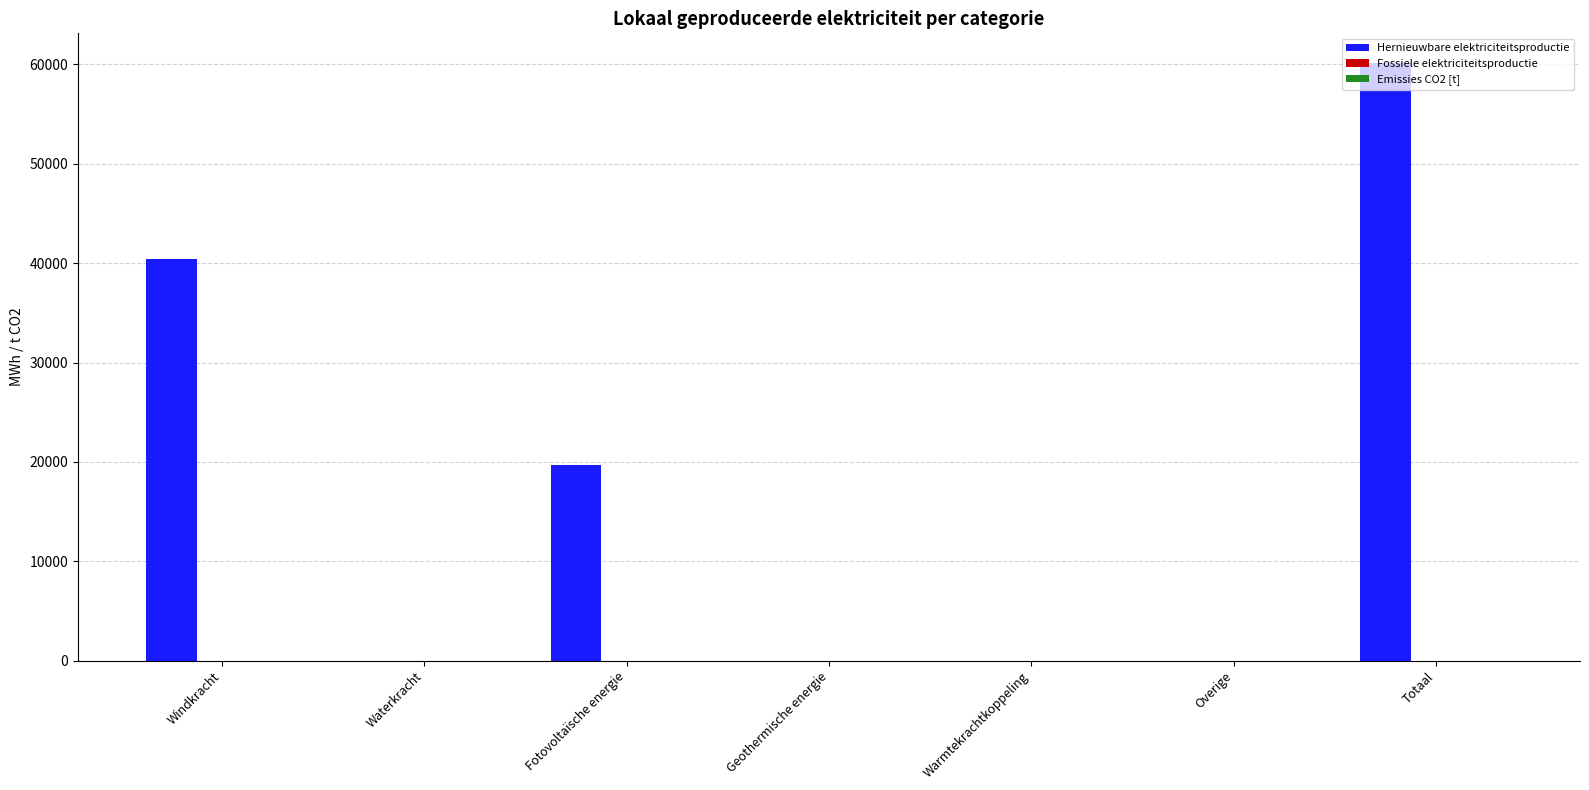

The chart shows a value of 0.0 at Overige. True or false?

True